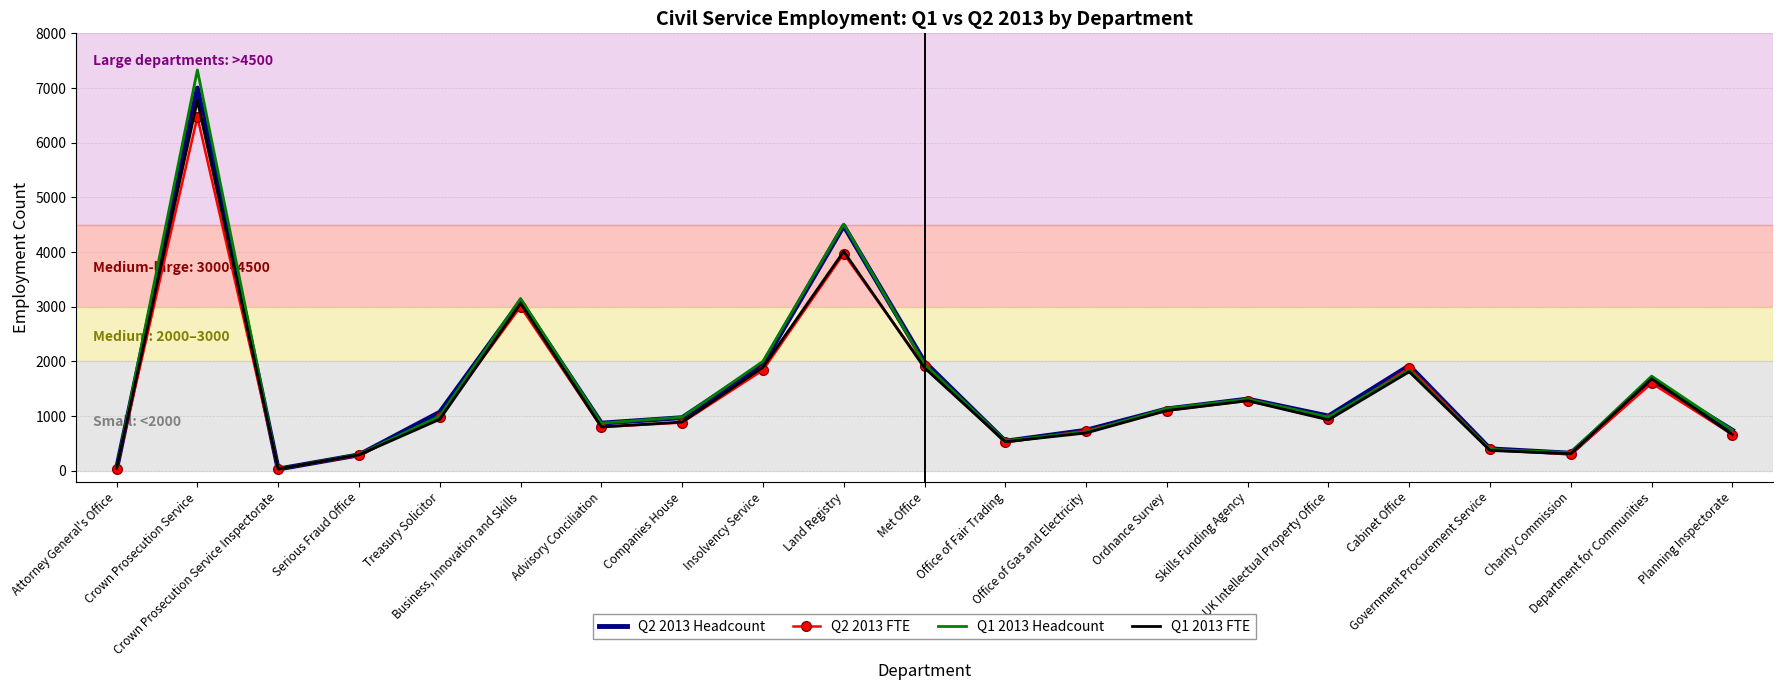

What is the difference between the Q2 2013 Headcount values at Ordnance Survey and Cabinet Office?

790